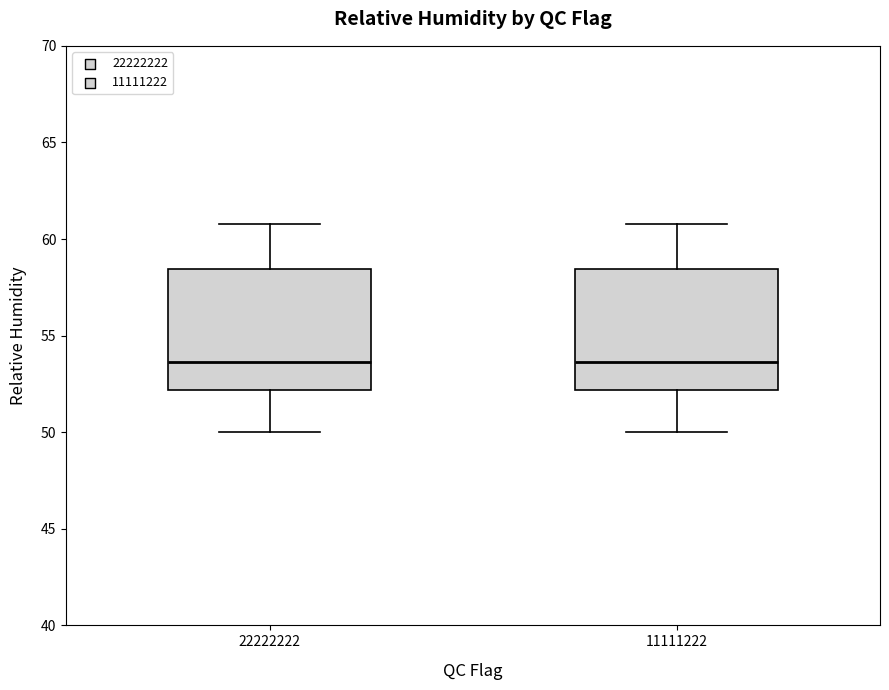

Where is the lower edge of the box at x = 22222222 on the y-axis? The values are not printed on the chart, so give them approximately, as read against the axis.

52.0